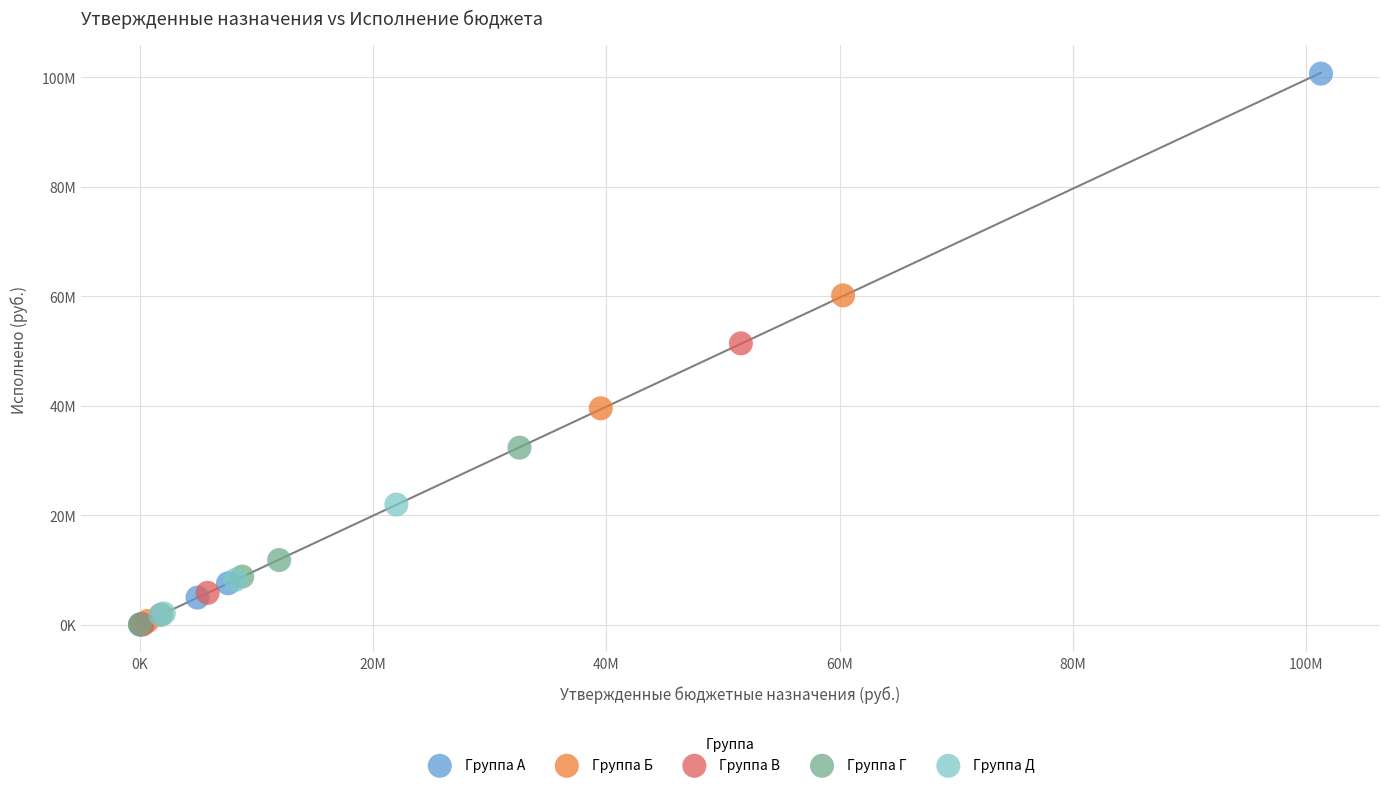

Which series has the widest spread of Y values?

Группа А